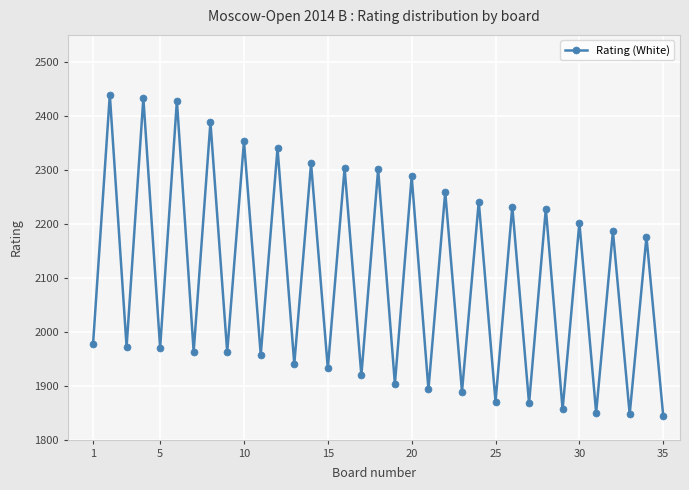

Is this an area chart (filled region under the line)?

No